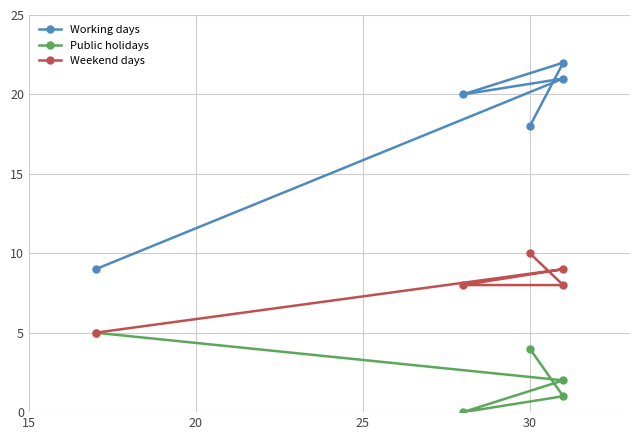

Which series has the widest spread of values?

Working days